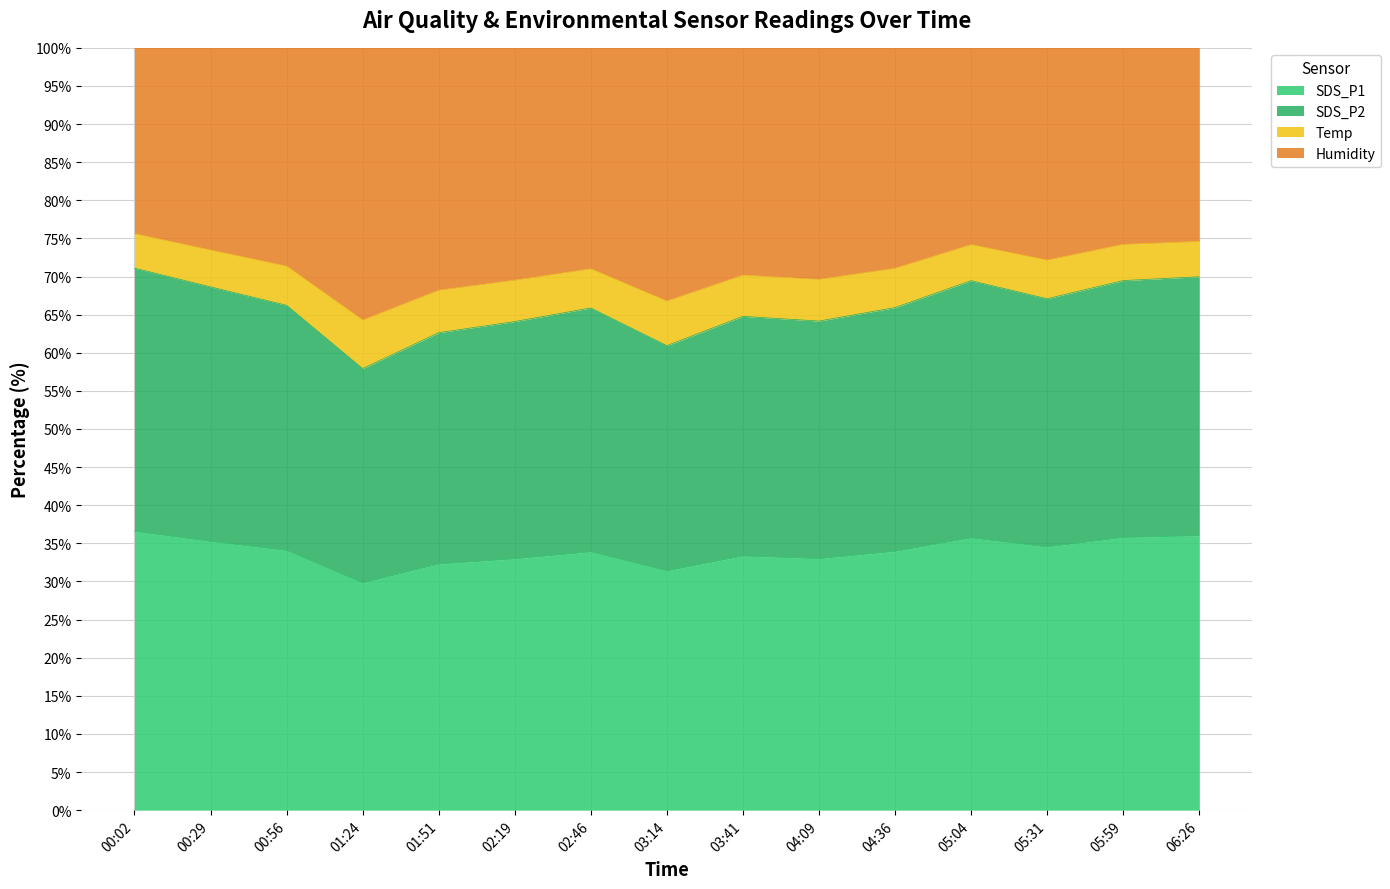

True or false: SDS_P2 and SDS_P1 intersect in this chart.

False